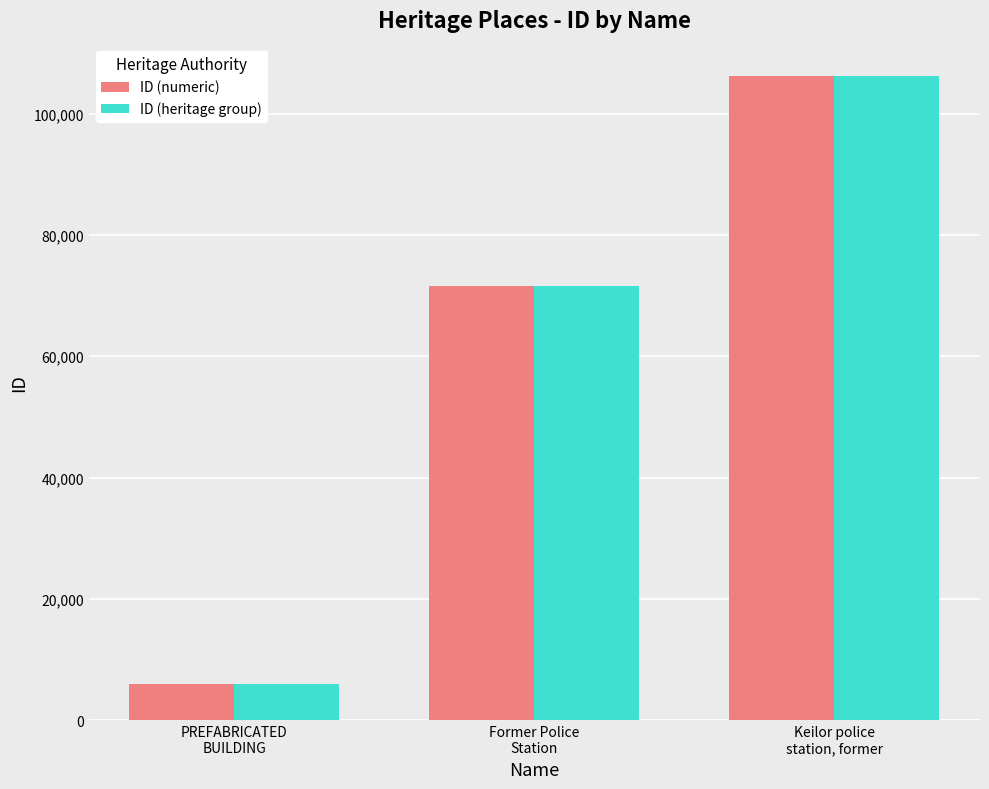

What is the average value of the ID (numeric) series?

61270